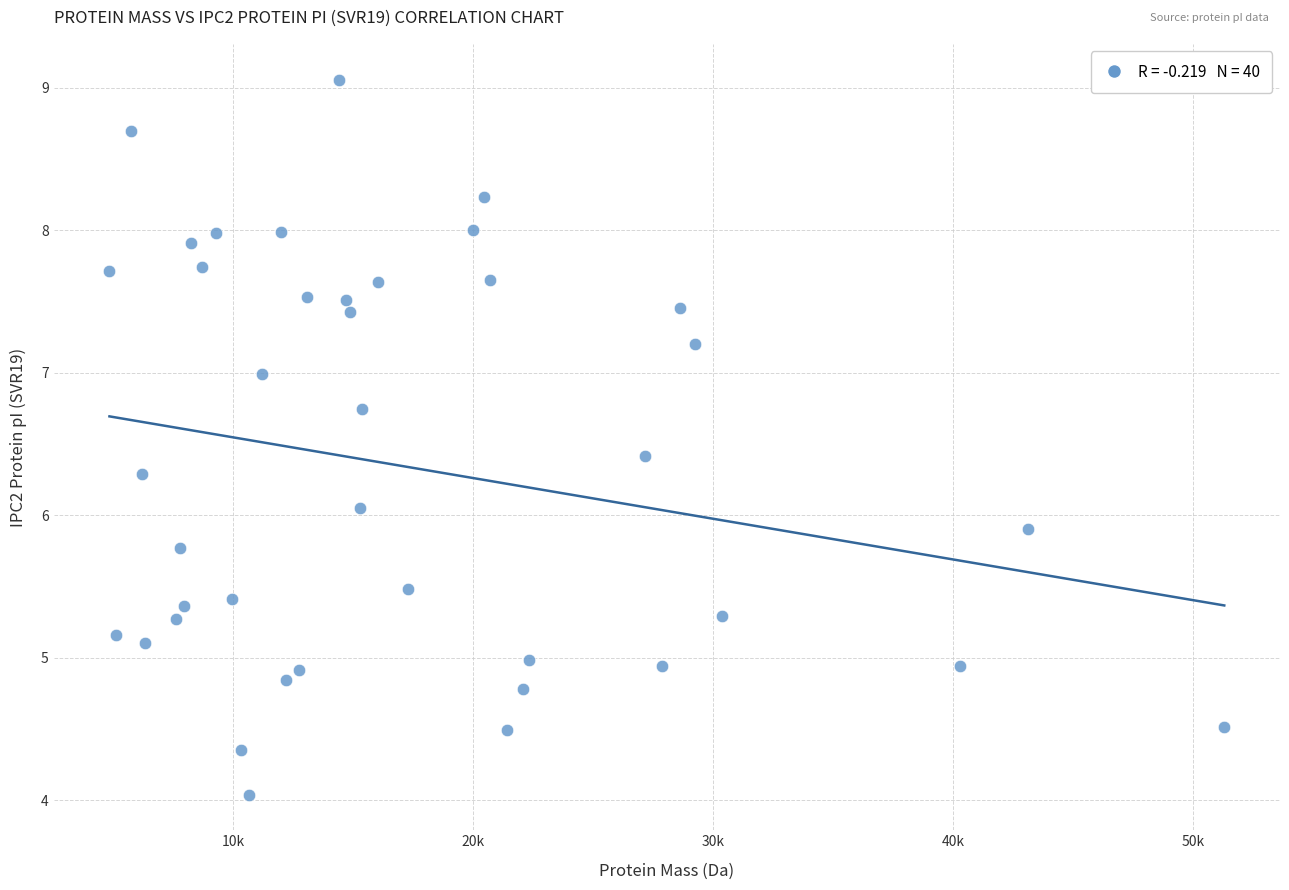

What is the range of Y values (max minus min)?

5.0